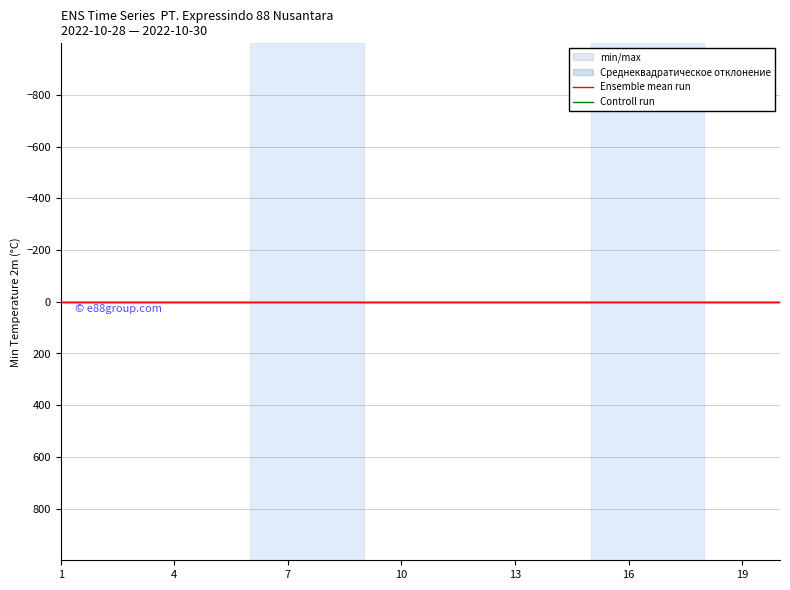

Reading left to right, transcribe all the data shown in this chart.

Ensemble mean run: 0.0	0.0	0.0	0.0	0.0	0.0	0.0	0.0	0.0	0.0	0.0	0.0	0.0	0.0	0.0	0.0	0.0	0.0	0.0	0.0
Controll run: 0.3	0.3	0.3	0.3	0.3	0.3	0.3	0.3	0.3	0.3	0.3	0.3	0.3	0.3	0.3	0.3	0.3	0.3	0.3	0.3